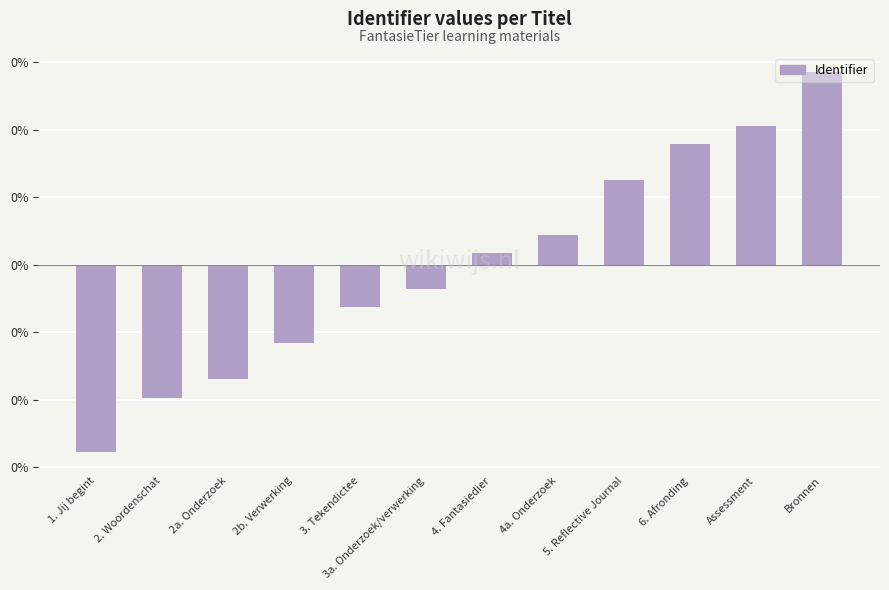

Reading left to right, what are all the values shown in this chart?

1. Jij begint=-0.0	2. Woordenschat=-0.0	2a. Onderzoek=-0.0	2b. Verwerking=-0.0	3. Tekendictee=-0.0	3a. Onderzoek/verwerking=-0.0	4. Fantasiedier=0.0	4a. Onderzoek=0.0	5. Reflective Journal=0.0	6. Afronding=0.0	Assessment=0.0	Bronnen=0.0